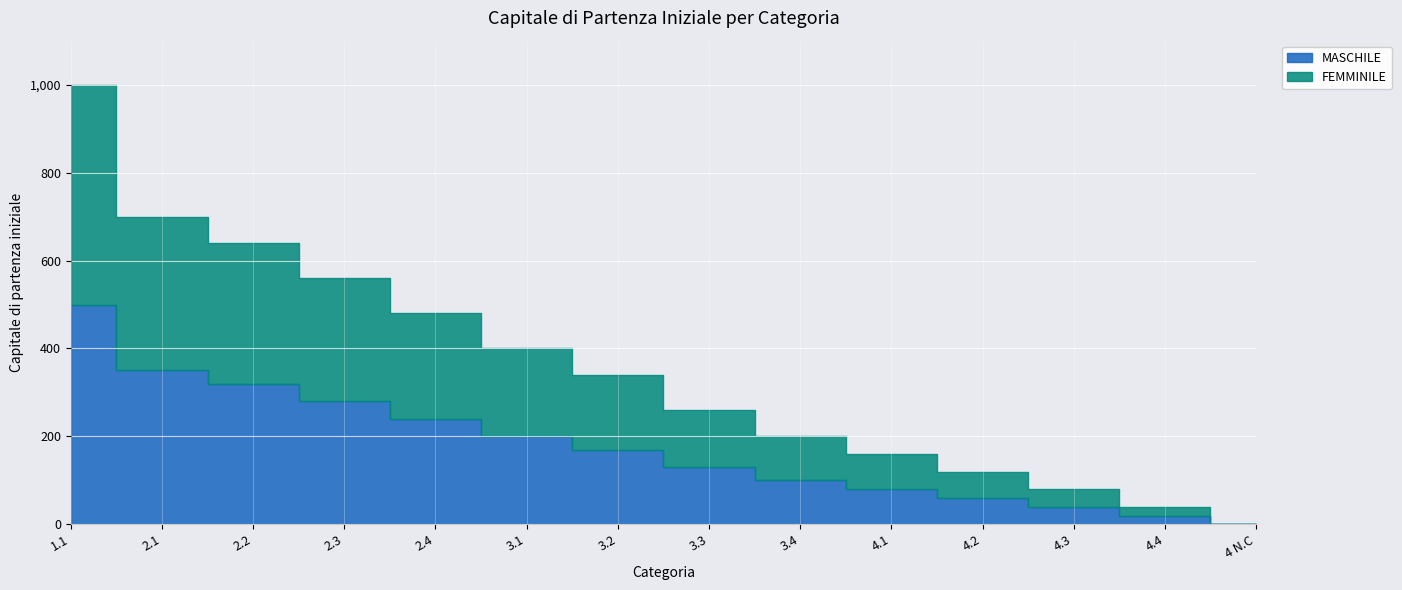

Which series has the largest total across all categories?

MASCHILE